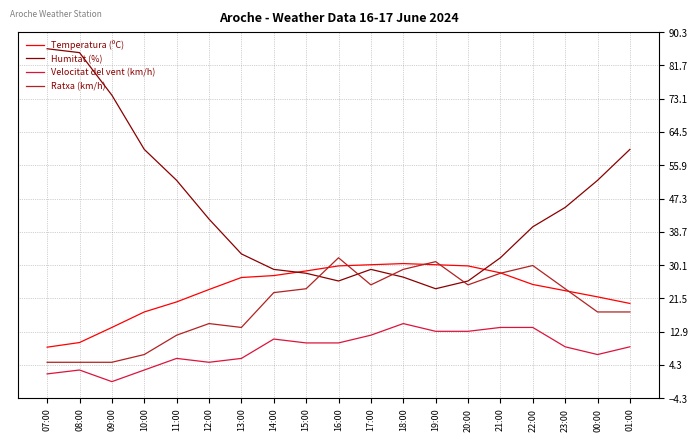

Which series has the largest total across all categories?

Humitat (%)